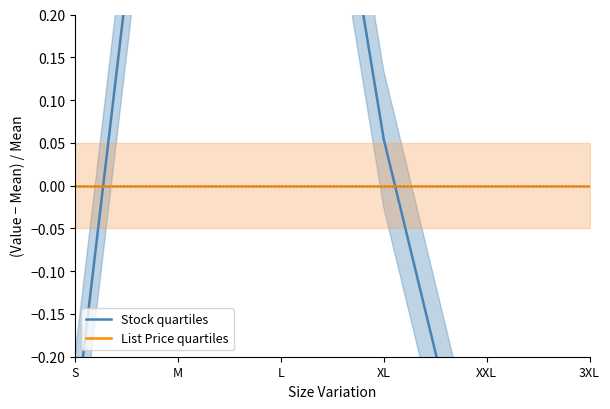

Where is Stock quartiles nearest to the value 0?

XL